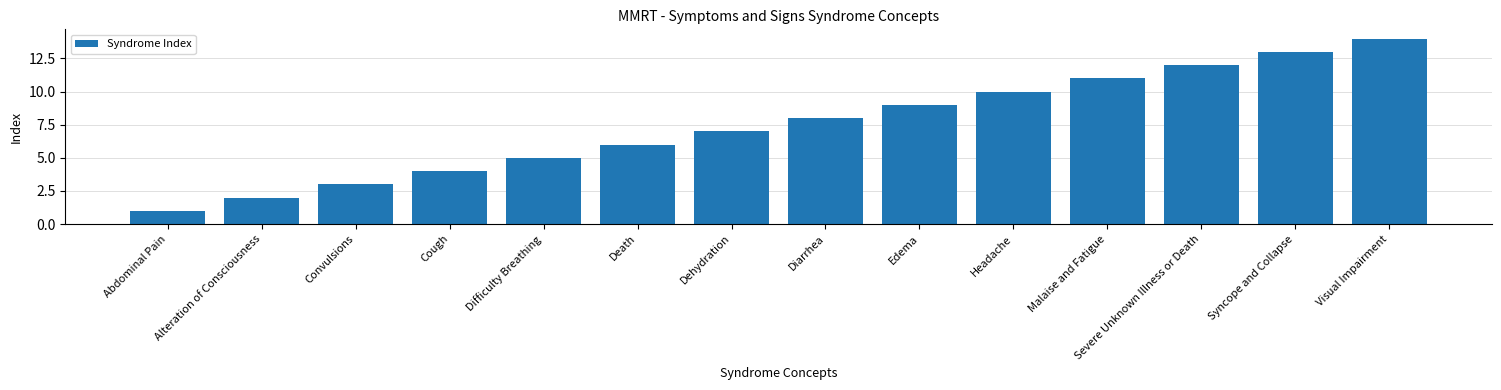

Which category has the highest value across all series?

Visual Impairment